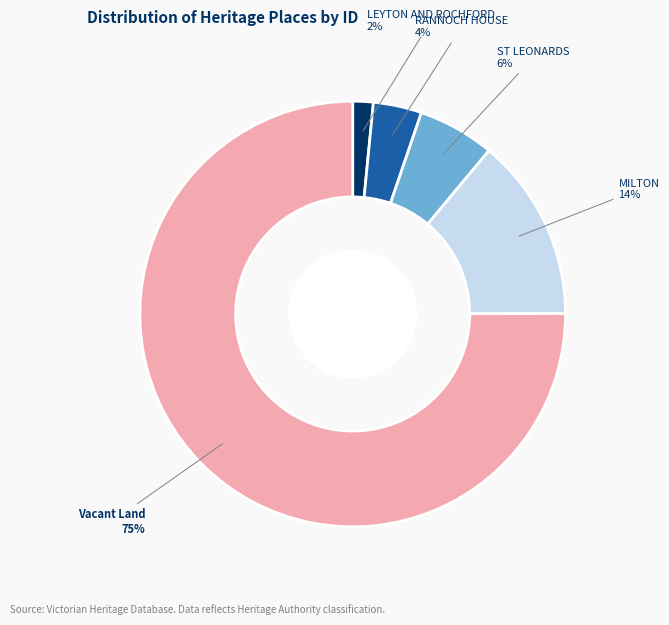

What percentage is the MILTON slice, to the nearest percent?

14%